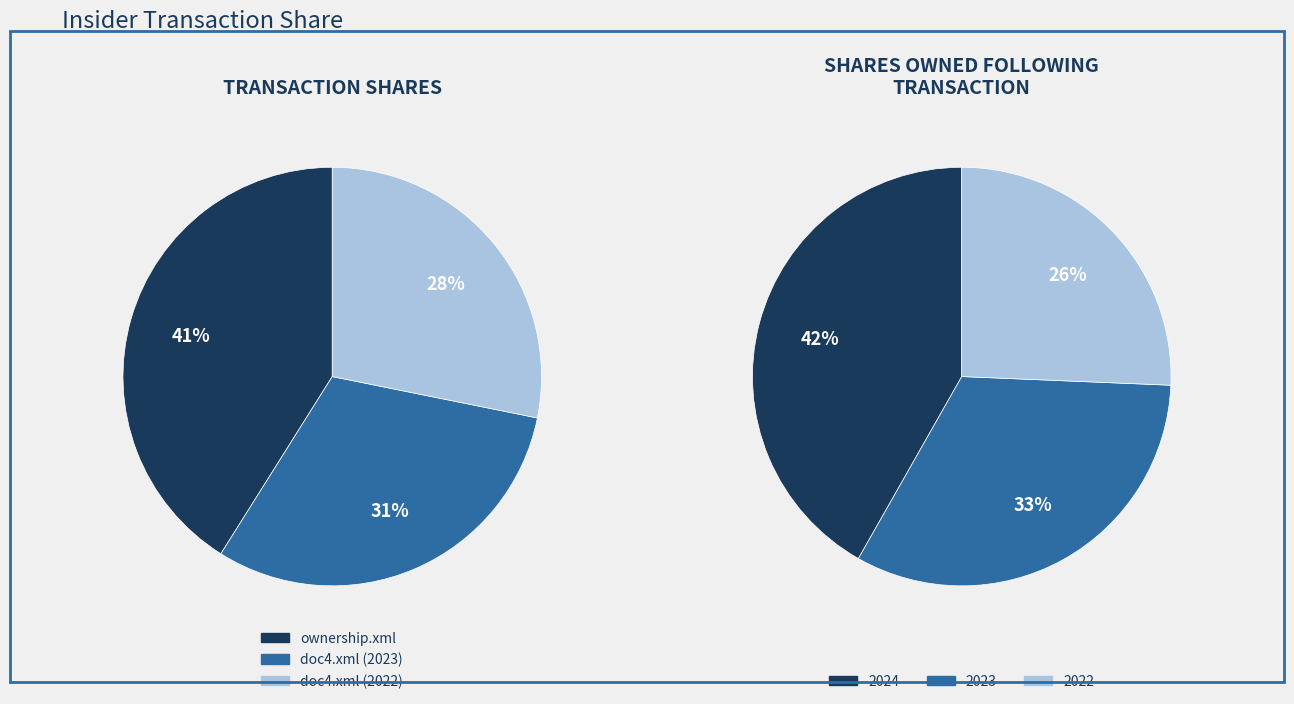

Count the number of slices in the pie.

3